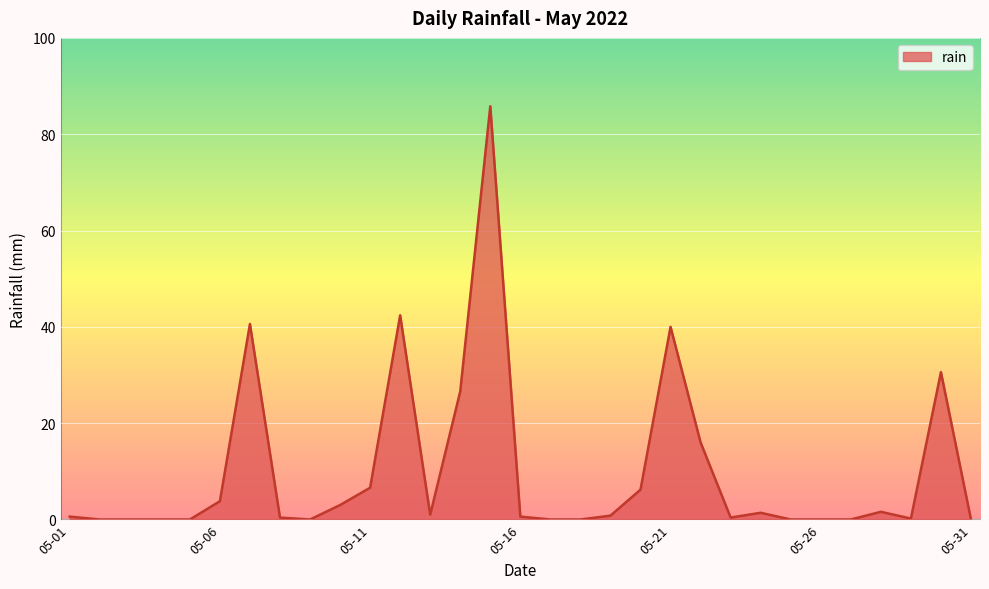

What is the difference between the maximum and minimum values?

85.8